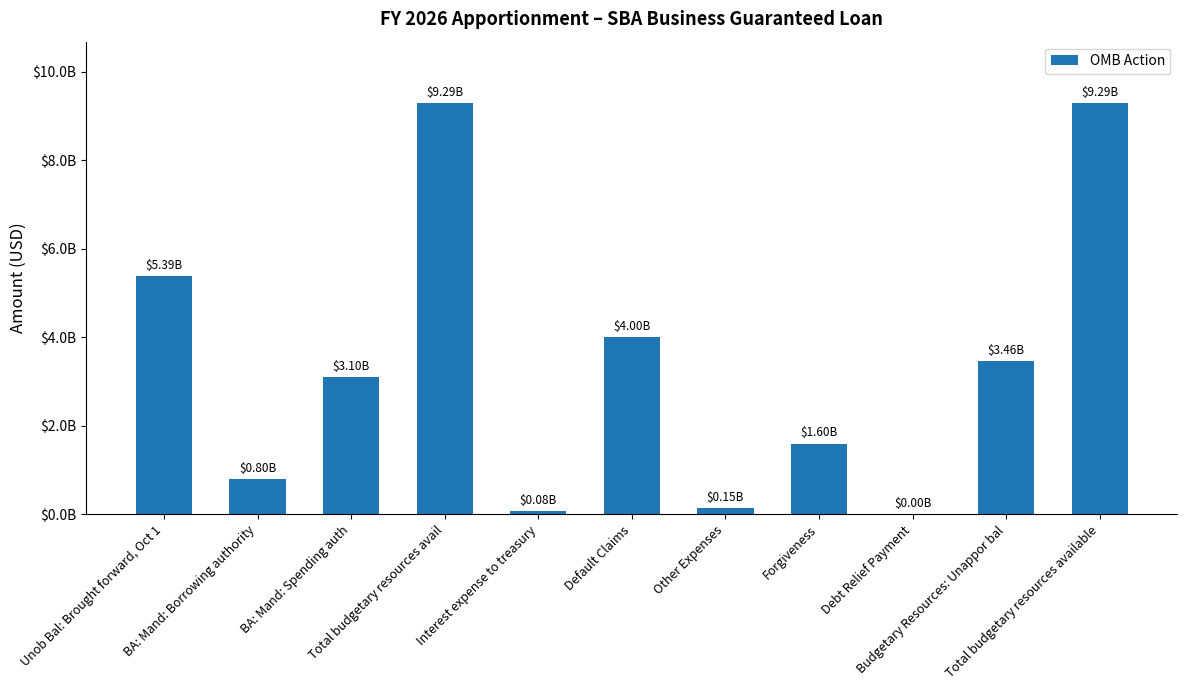

At which category does the chart reach its minimum across all series?

Debt Relief Payment